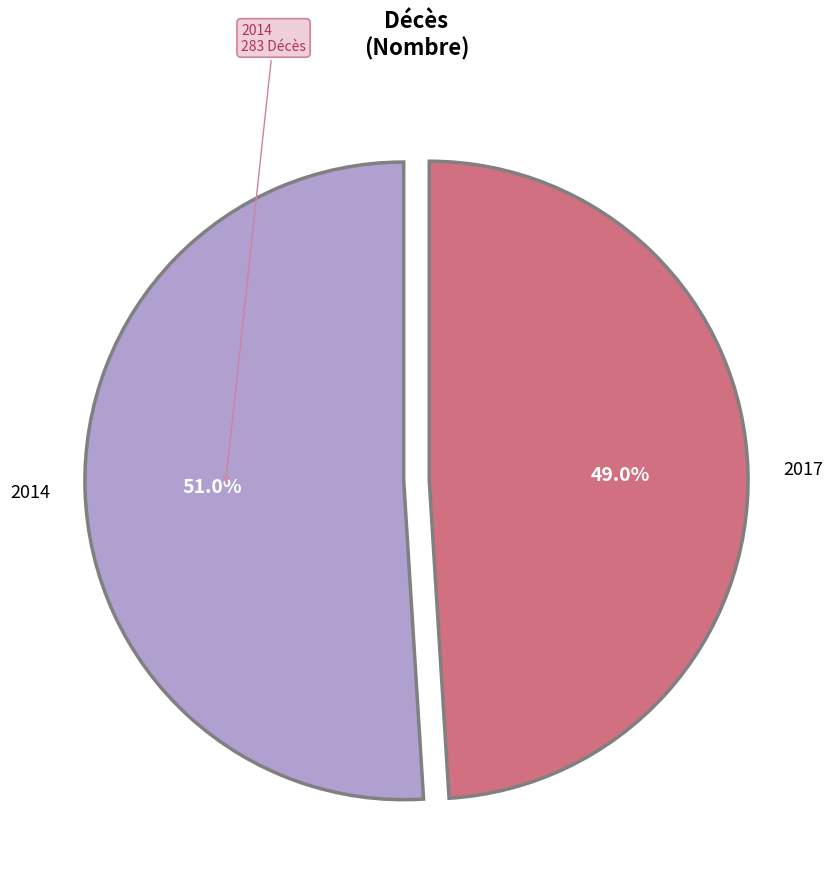

To the nearest percent, what is the combined percentage of 2017 and 2014?

100%